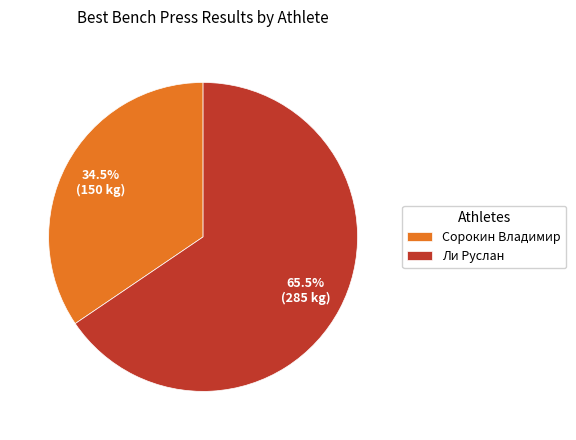

Which category accounts for the majority?

Ли Руслан